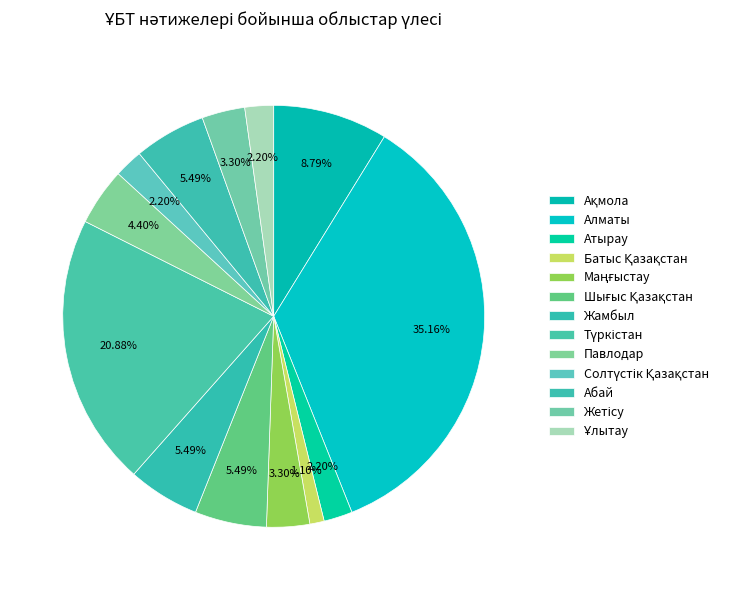

What percentage is the Маңғыстау slice, to the nearest percent?

3%